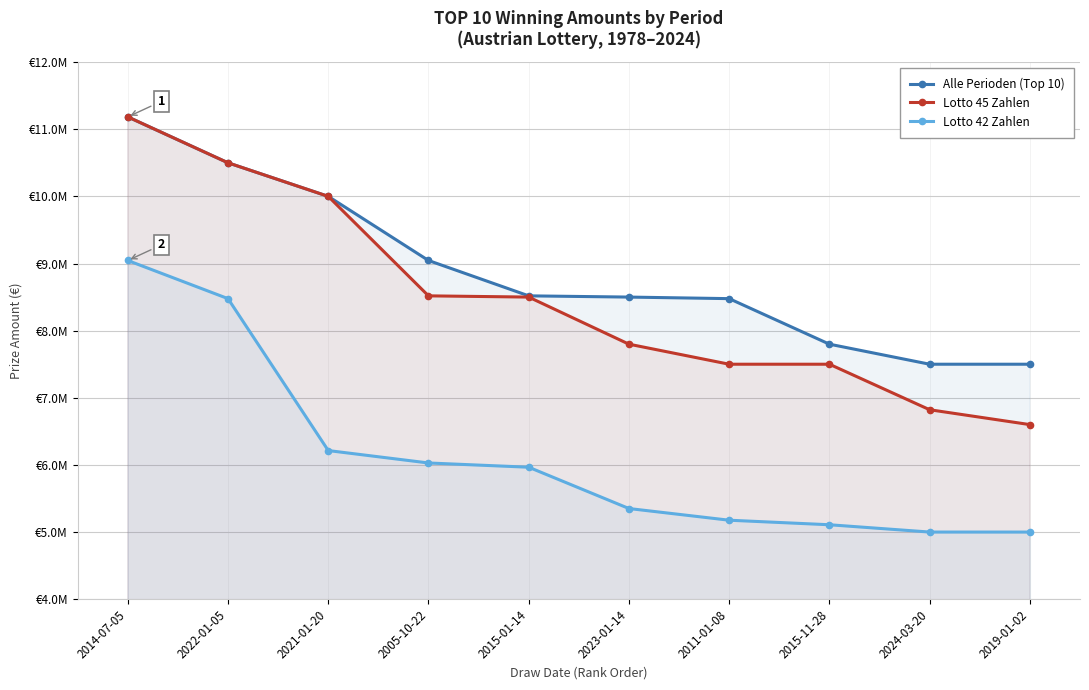

What is the sum of all Lotto 42 Zahlen values?

61368318.4